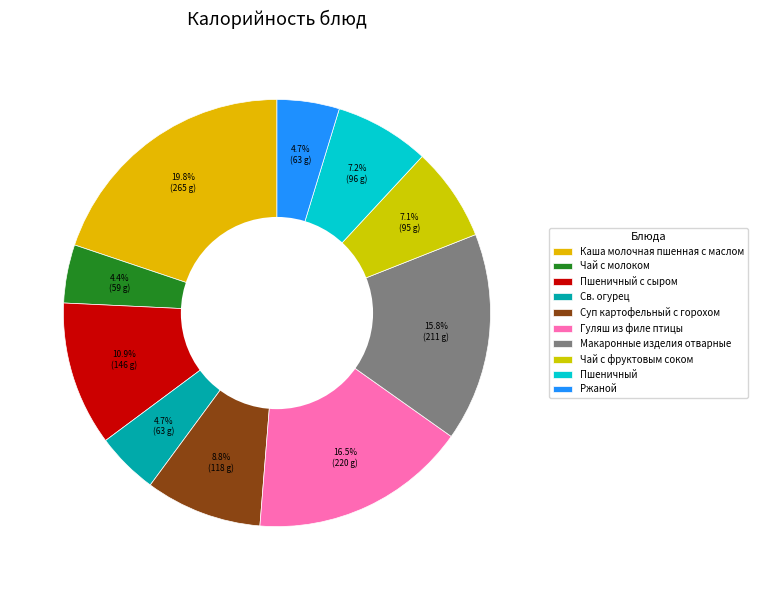

How many slices are in this pie chart?

10